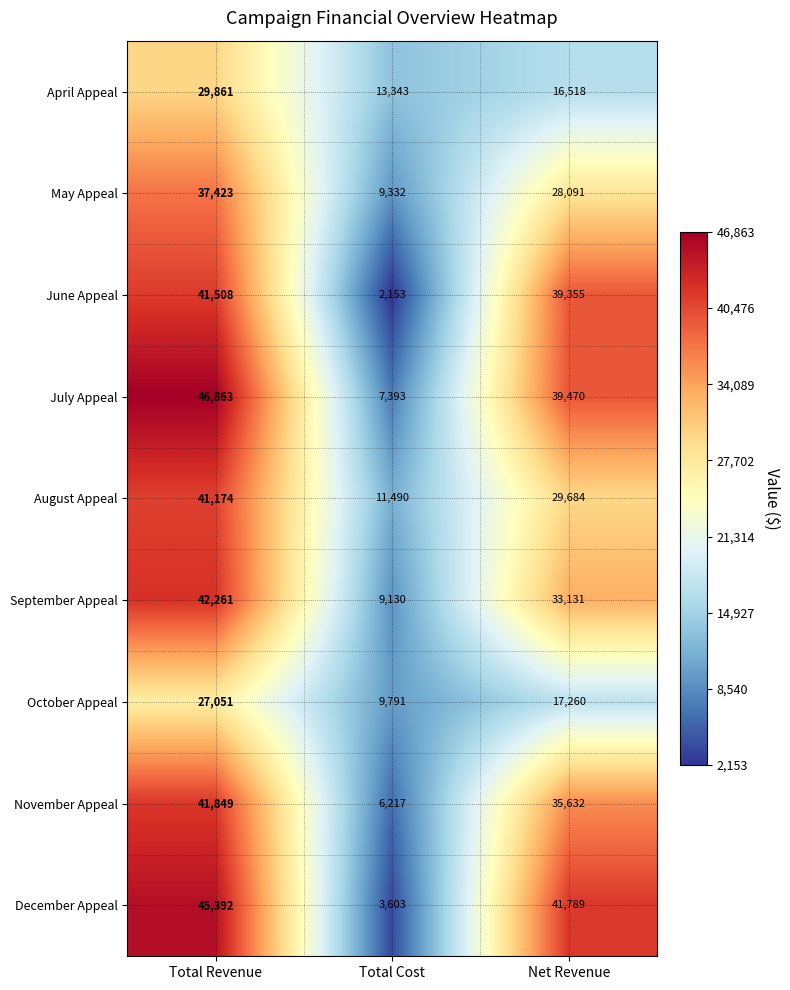

The value of November Appeal at Net Revenue is 35632. True or false?

True